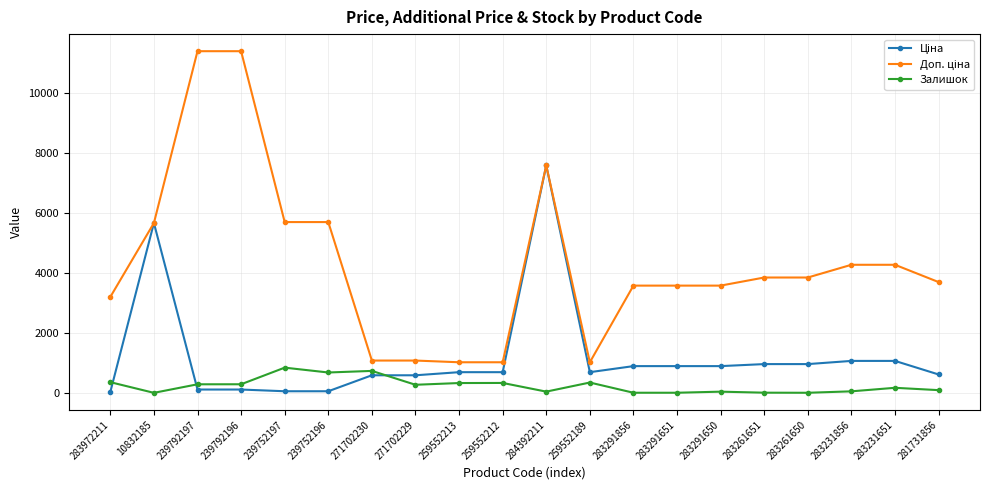

What is the greatest value displayed?

11410.0